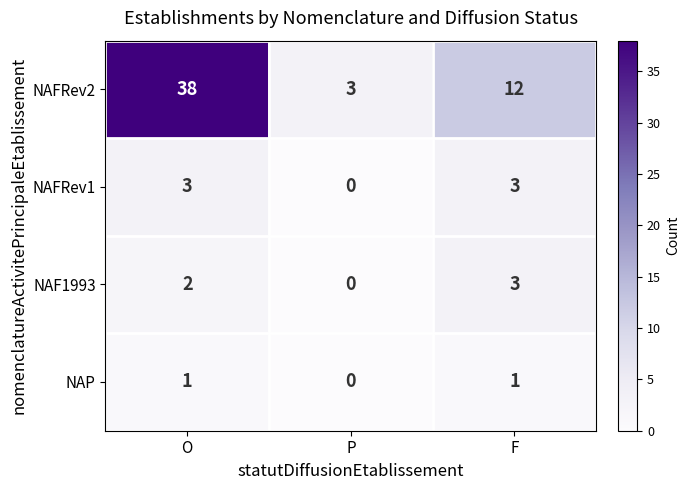

The NAFRev2 series shows 38 at O. True or false?

True